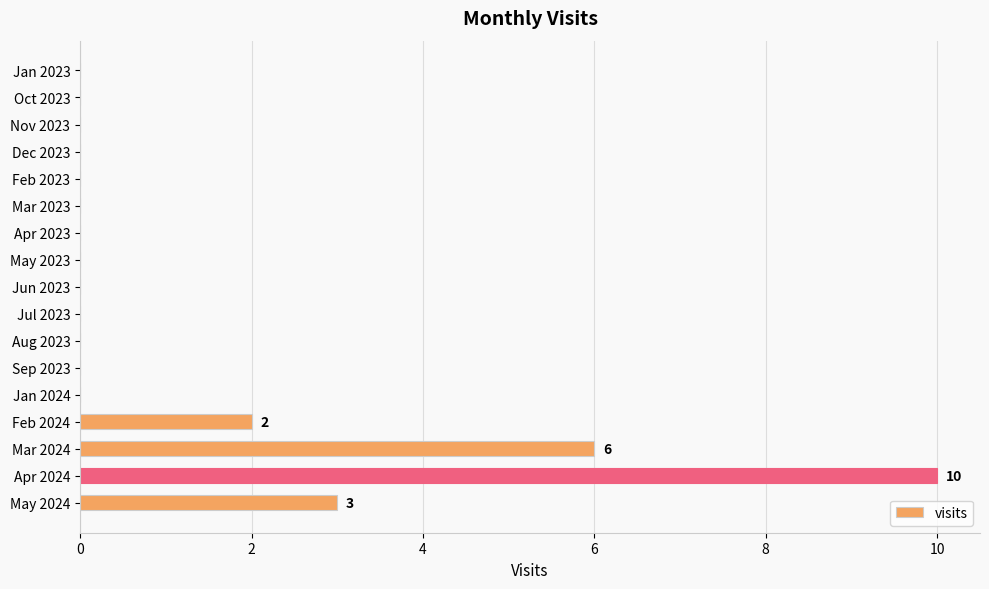

Count the number of categories in the chart.

17